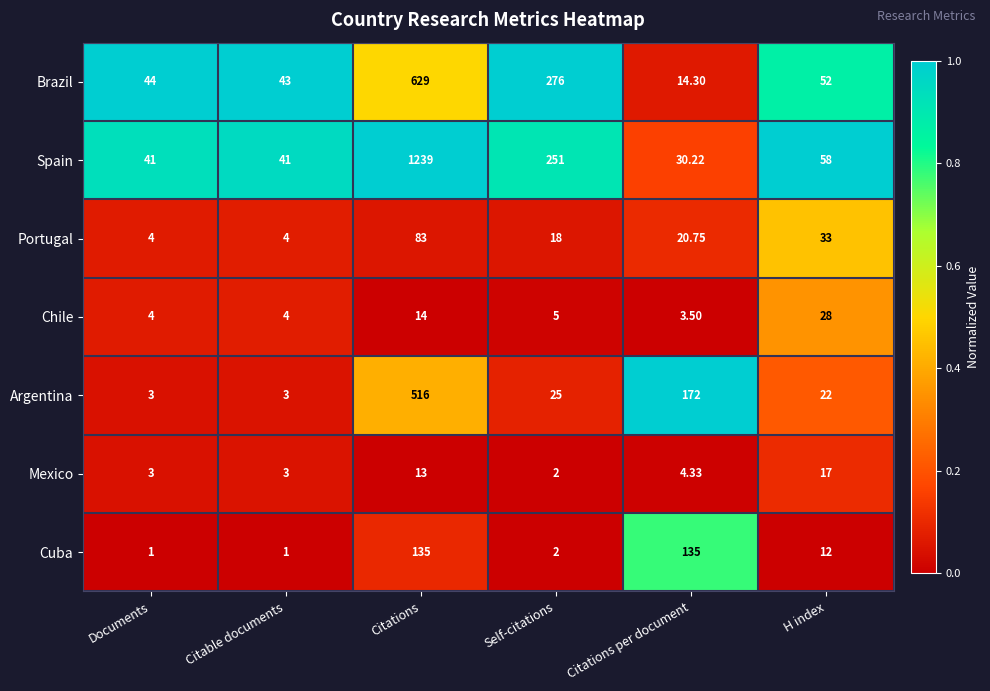

Rank the series at H index from highest to lowest value.

Spain, Brazil, Portugal, Chile, Argentina, Mexico, Cuba